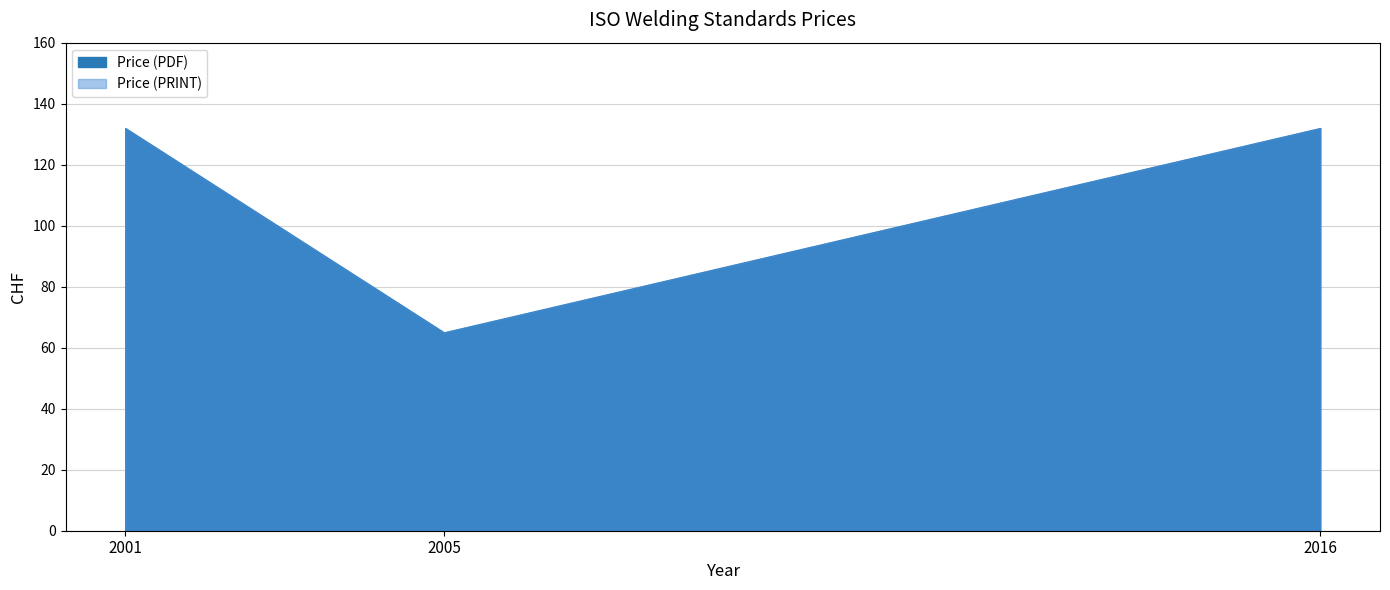

What is the value of the Price (PRINT) point at the 2nd from the left?

132